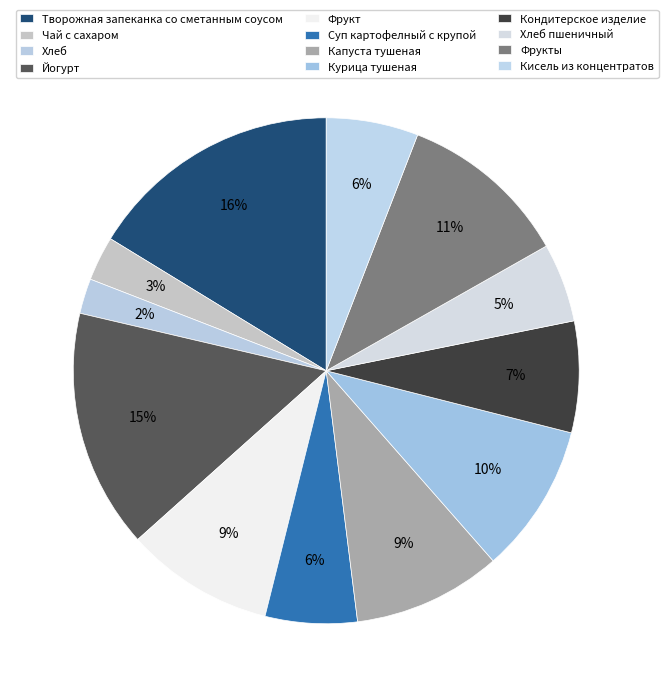

Count the number of slices in the pie.

12